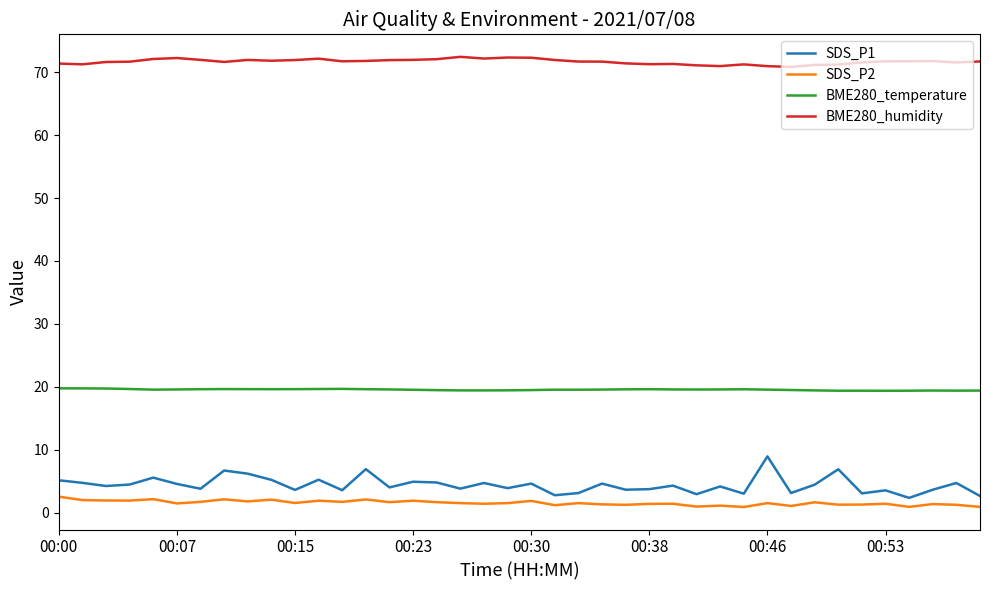

True or false: BME280_temperature and SDS_P2 intersect in this chart.

False